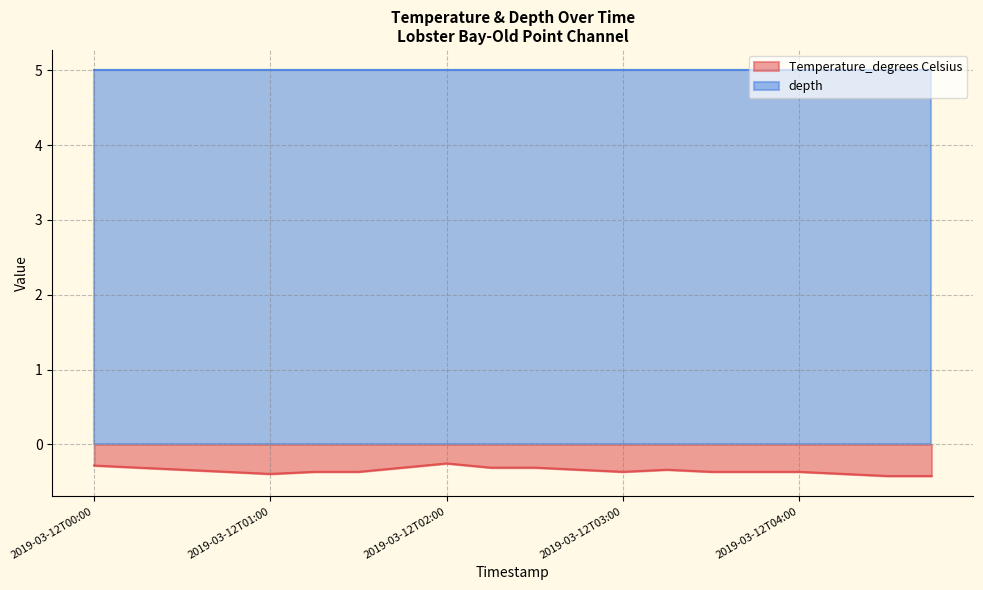

What position from the right is 2019-03-12T00:15?

19